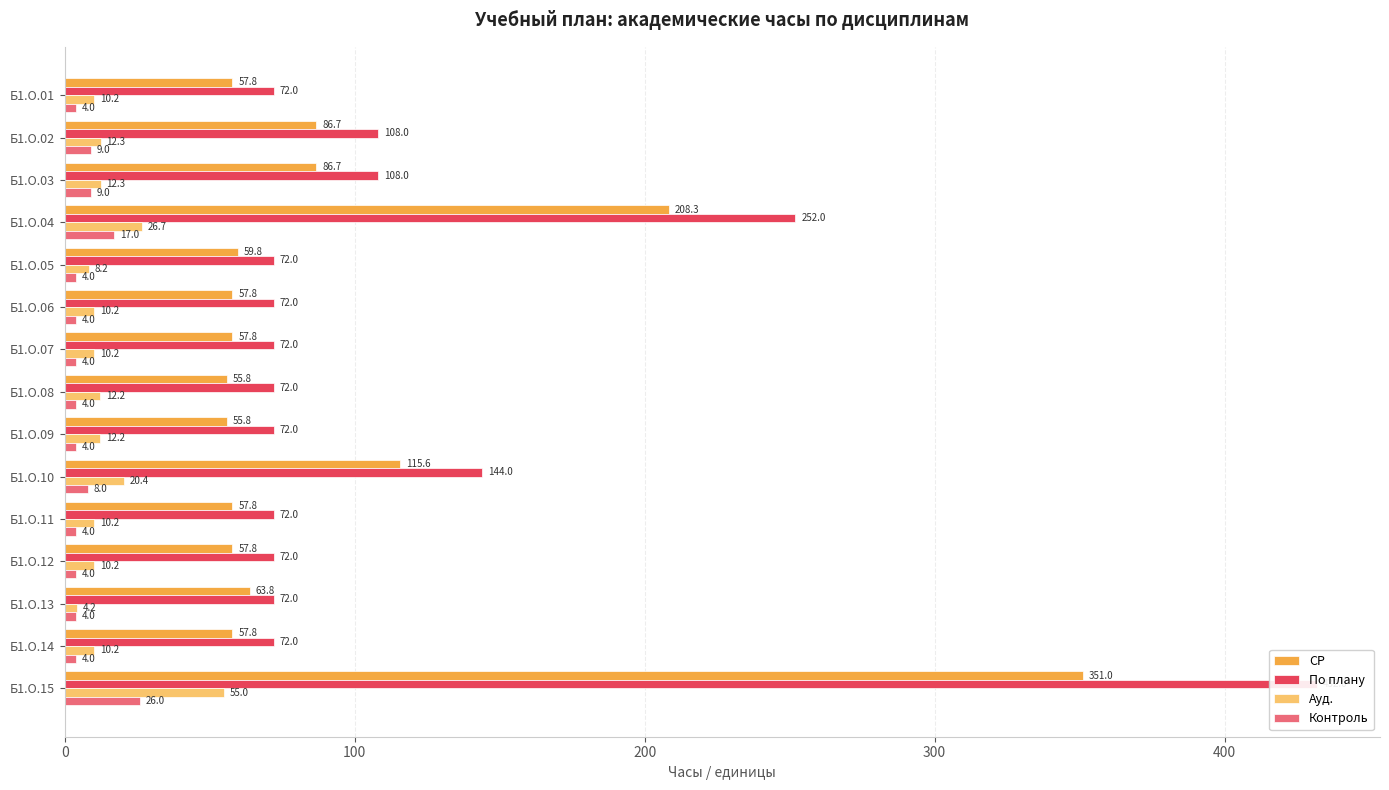

What is the smallest value displayed?

4.0